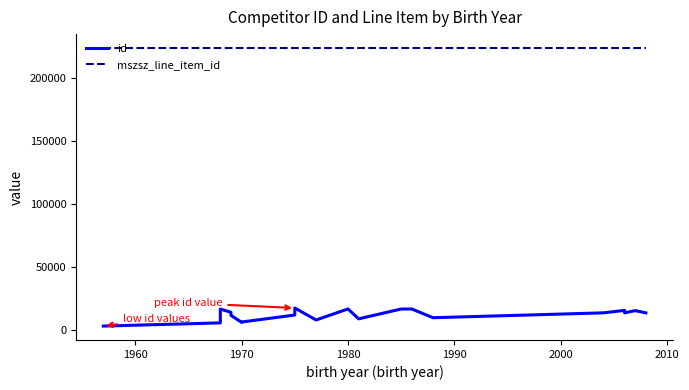

True or false: mszsz_line_item_id has a value of 333954 at 14.

False